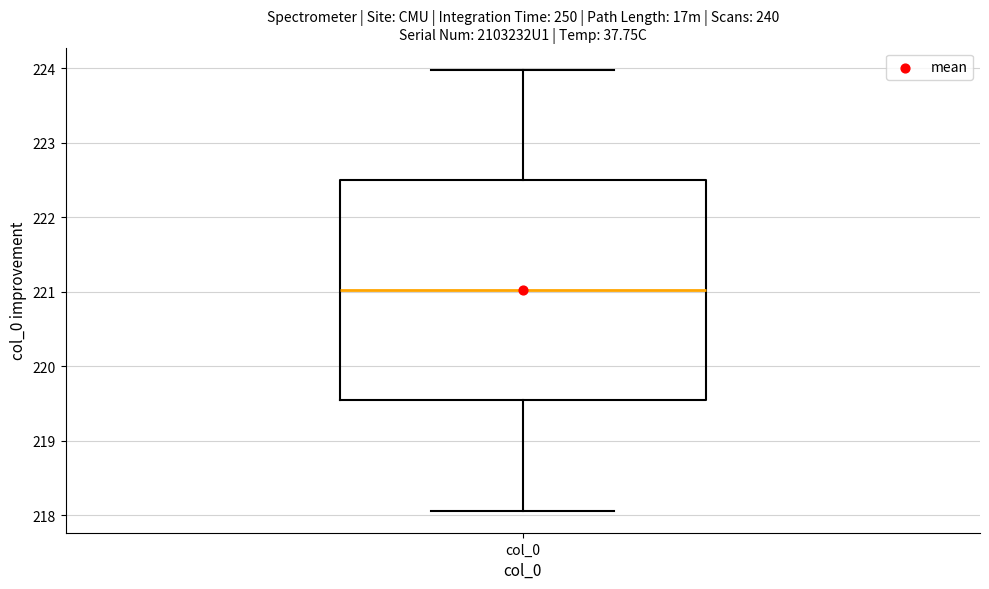

Read this box plot against the y-axis: the position of the median line, the range covered by the box, and the ends of both whiskers. The values are not printed on the chart, so give them approximately, as read against the axis.

median 221.0, box 219.5 to 222.5, whiskers 218.1 to 224.0